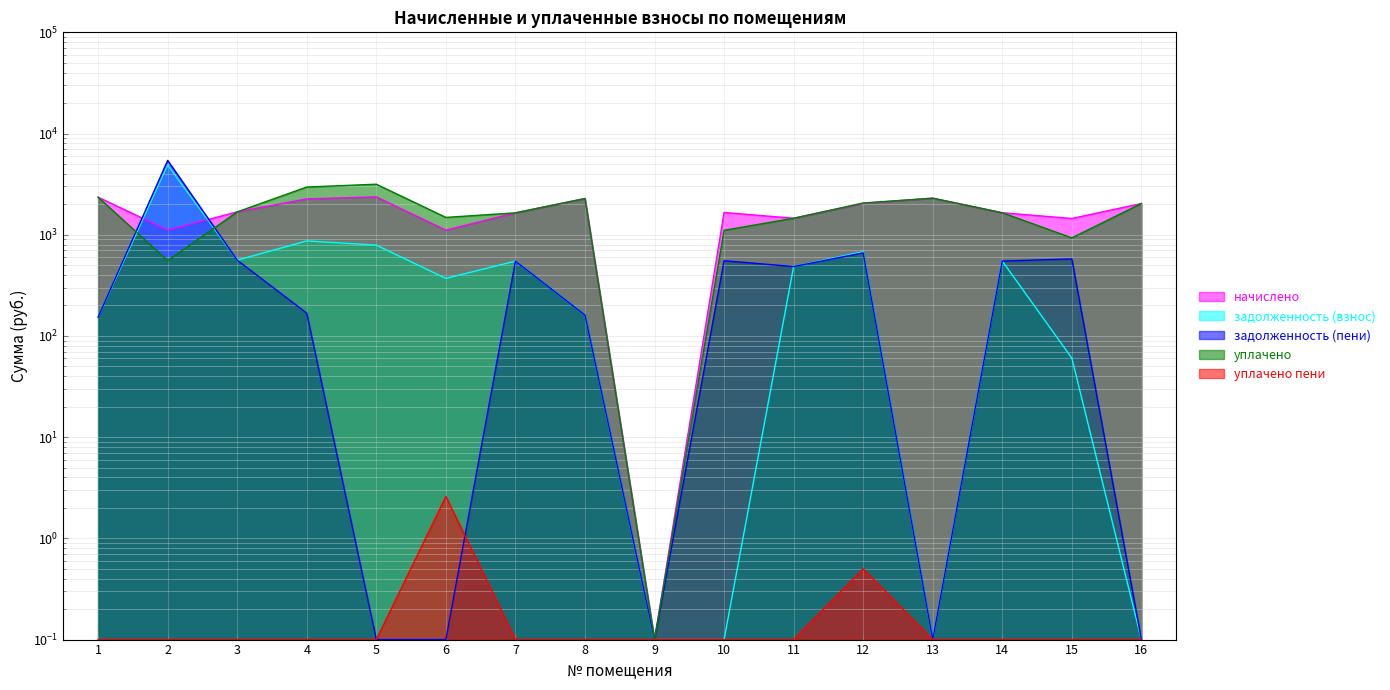

At how many categories does at least one series exceed 1950?

8